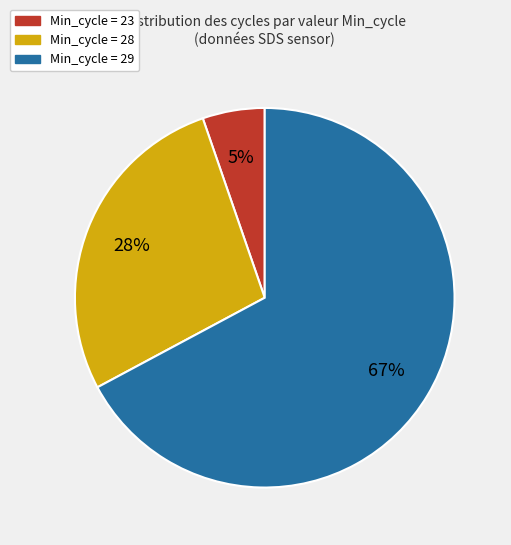

To the nearest percent, what is the difference between the largest and smallest slice percentages?

62%